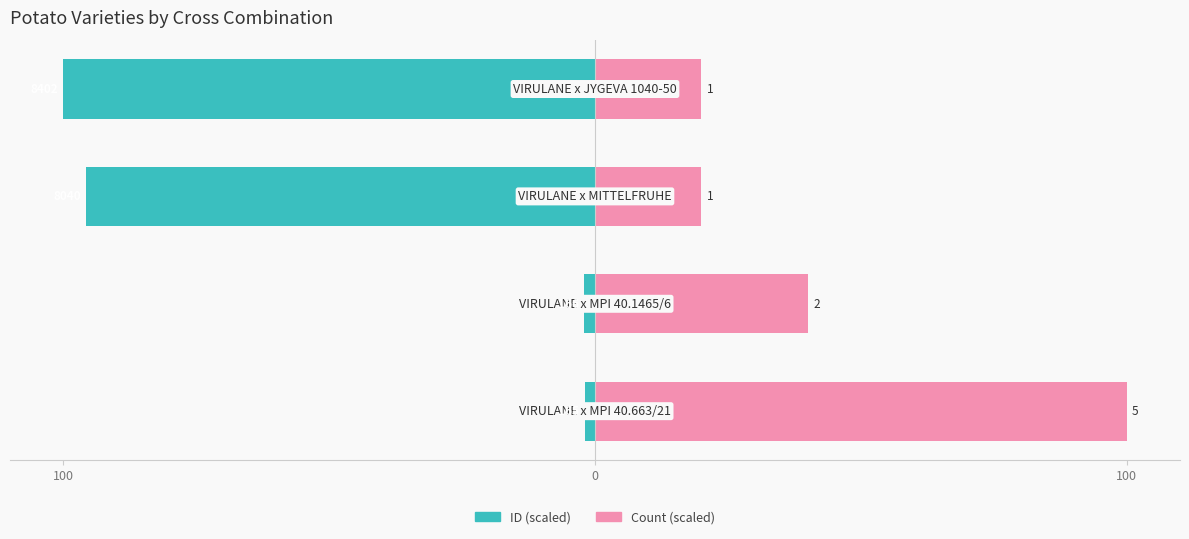

How many groups of bars are there?

4